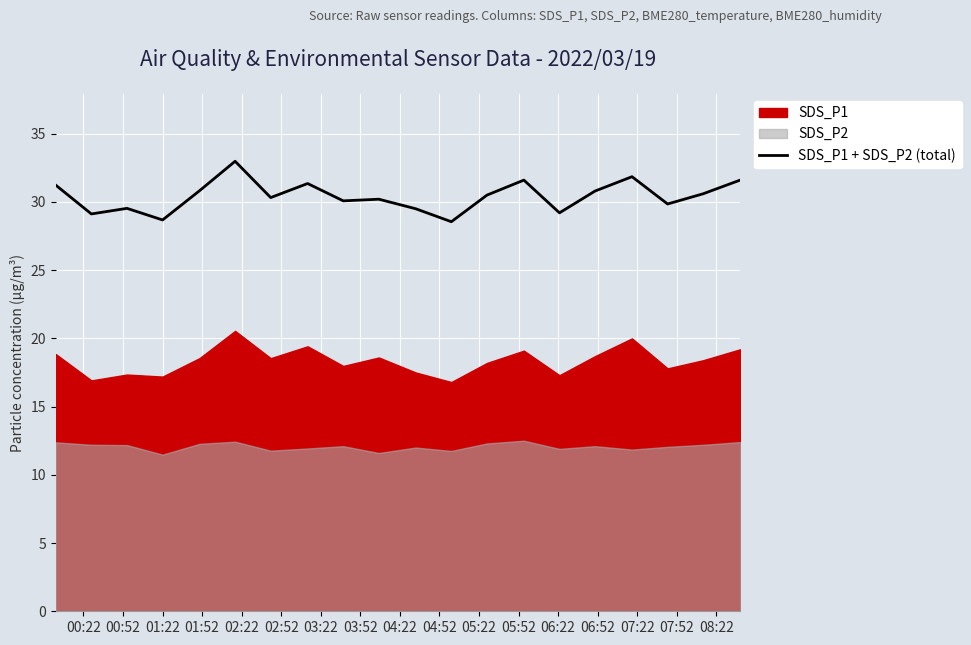

What is the minimum value for SDS_P1 + SDS_P2 (total)?

28.6